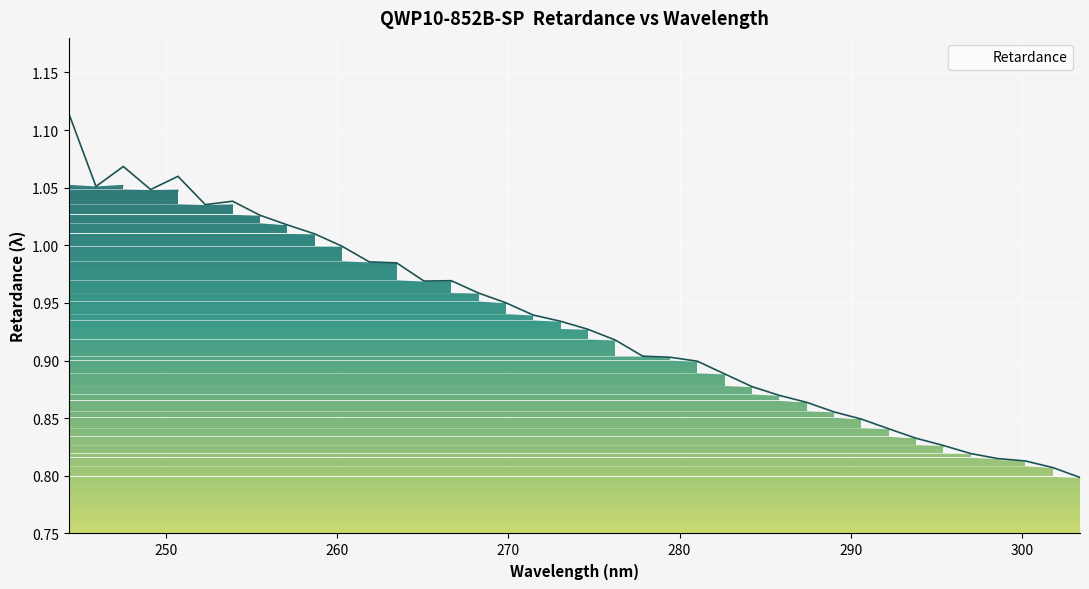

What is the difference between the maximum and minimum values?

0.3